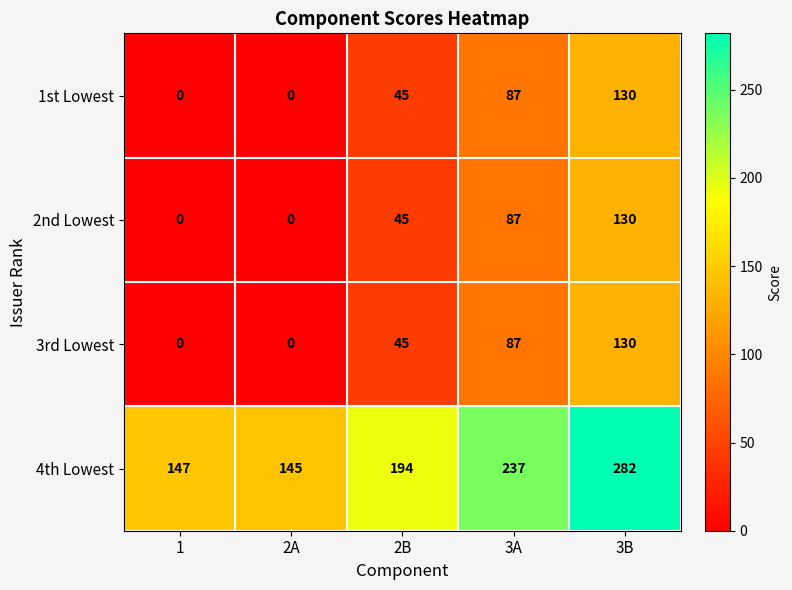

True or false: 2nd Lowest has a value of -46 at 2A.

False